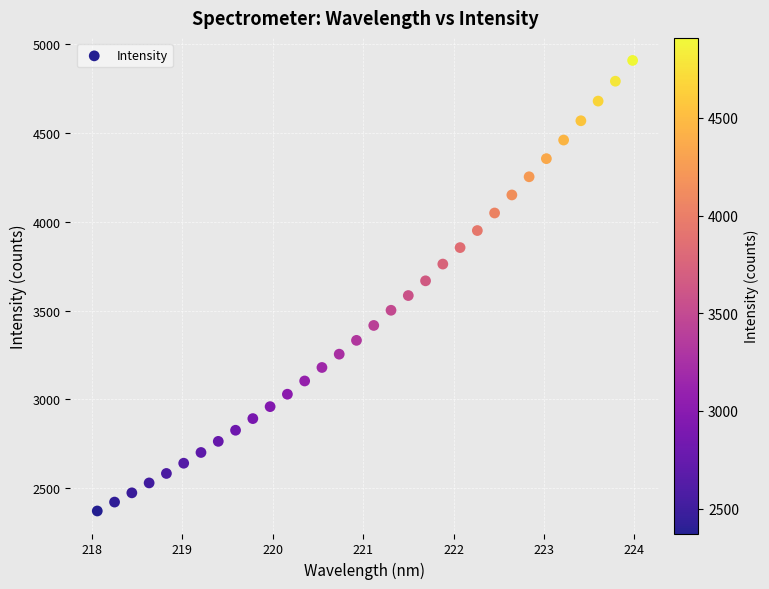

What is the range of Y values (max minus min)?

2537.8